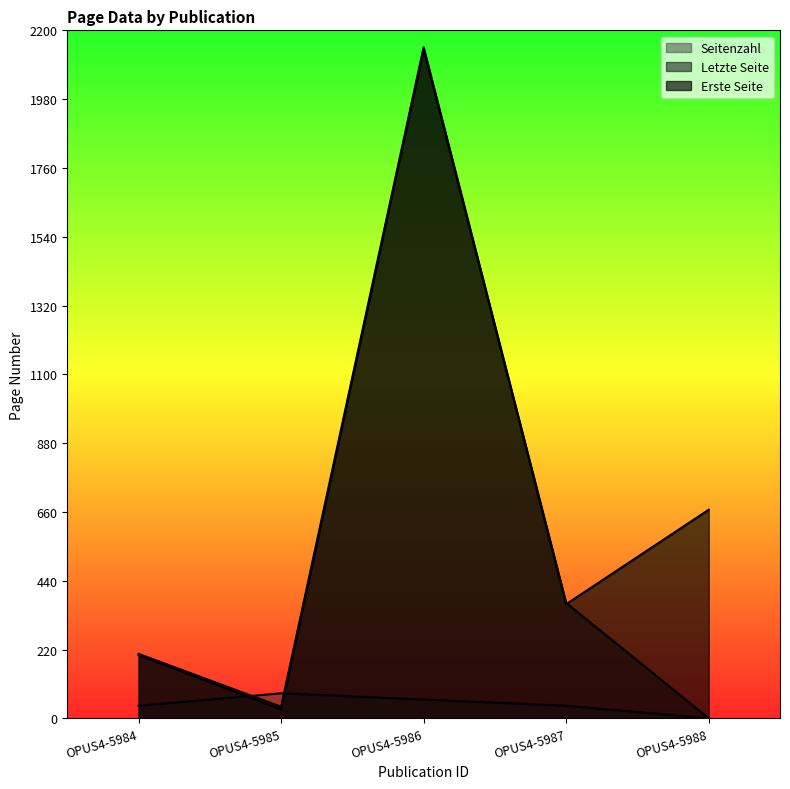

Reading left to right, extract all data points from this chart.

Erste Seite: OPUS4-5984=202	OPUS4-5985=29	OPUS4-5986=2140	OPUS4-5987=365	OPUS4-5988=667
Letzte Seite: OPUS4-5984=206	OPUS4-5985=37	OPUS4-5986=2146	OPUS4-5987=369	OPUS4-5988=0
Seitenzahl: OPUS4-5984=40	OPUS4-5985=80	OPUS4-5986=60	OPUS4-5987=40	OPUS4-5988=0